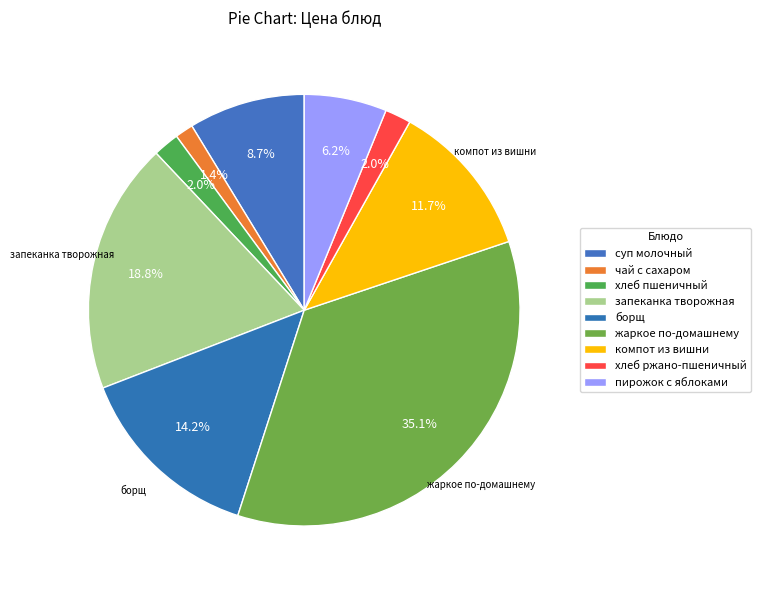

How many slices are in this pie chart?

9